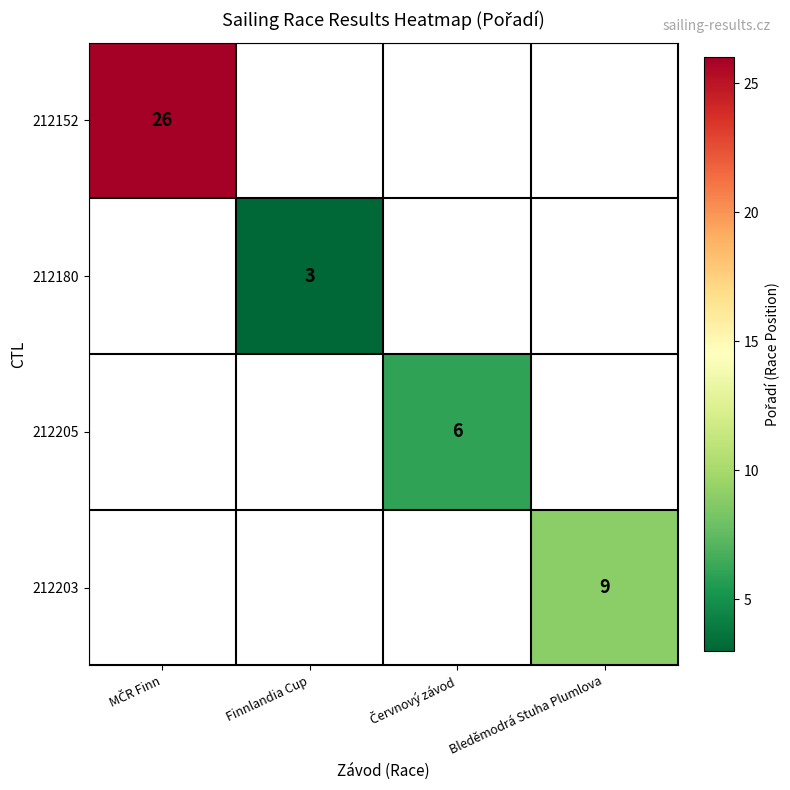

How many data points does each series have?

4